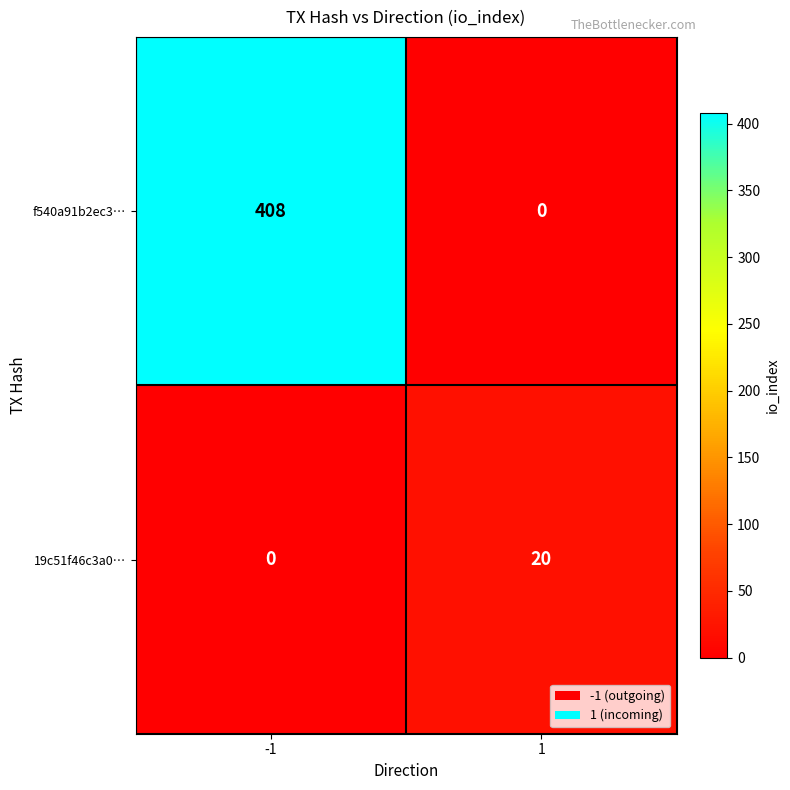

How many data points in 19c51f46c3a0… are less than 20?

1